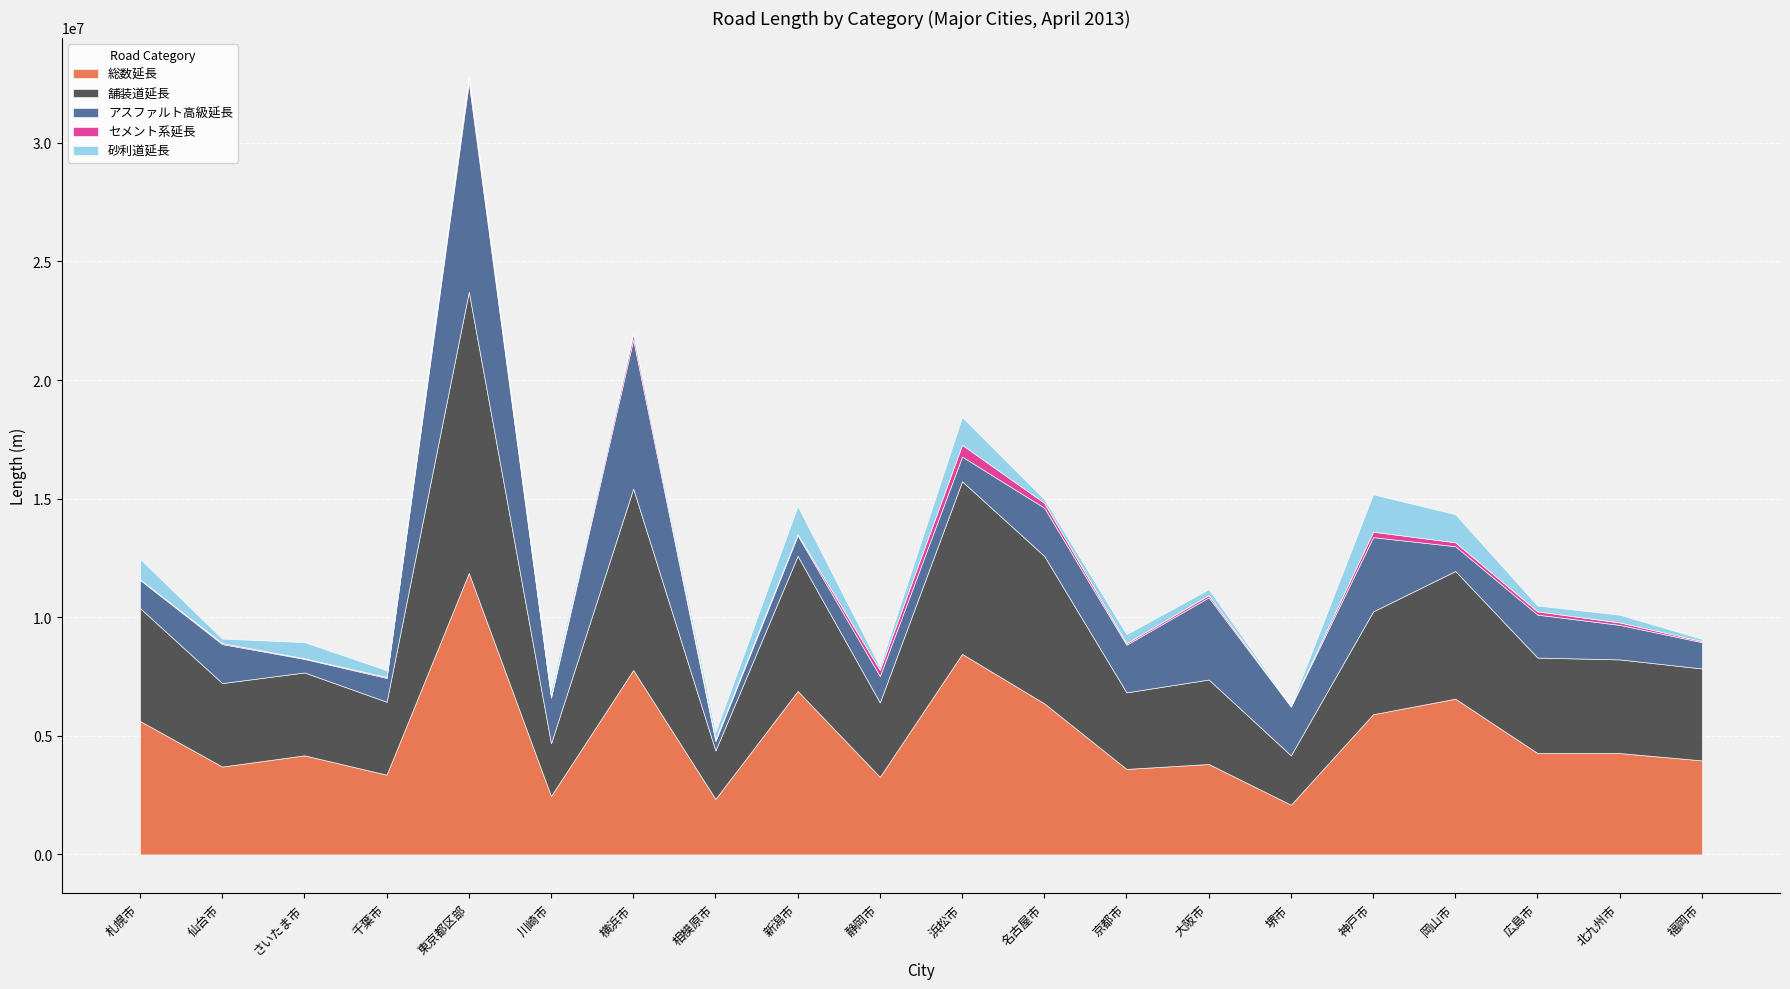

Is it true that セメント系延長 equals 18530.0 at 札幌市?

True